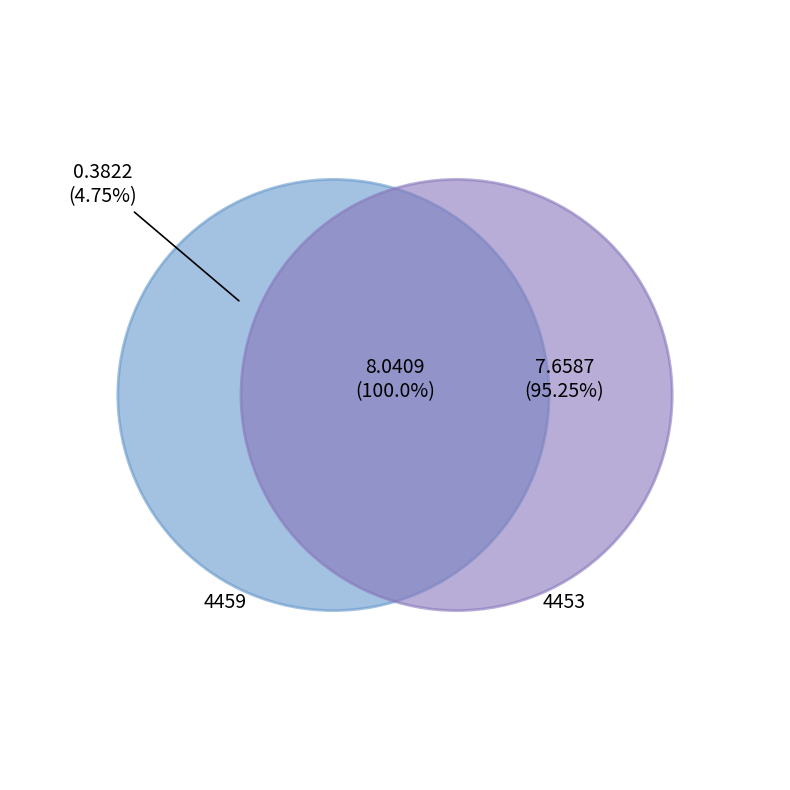

To the nearest percent, what percentage of the pie is 4459?

5%